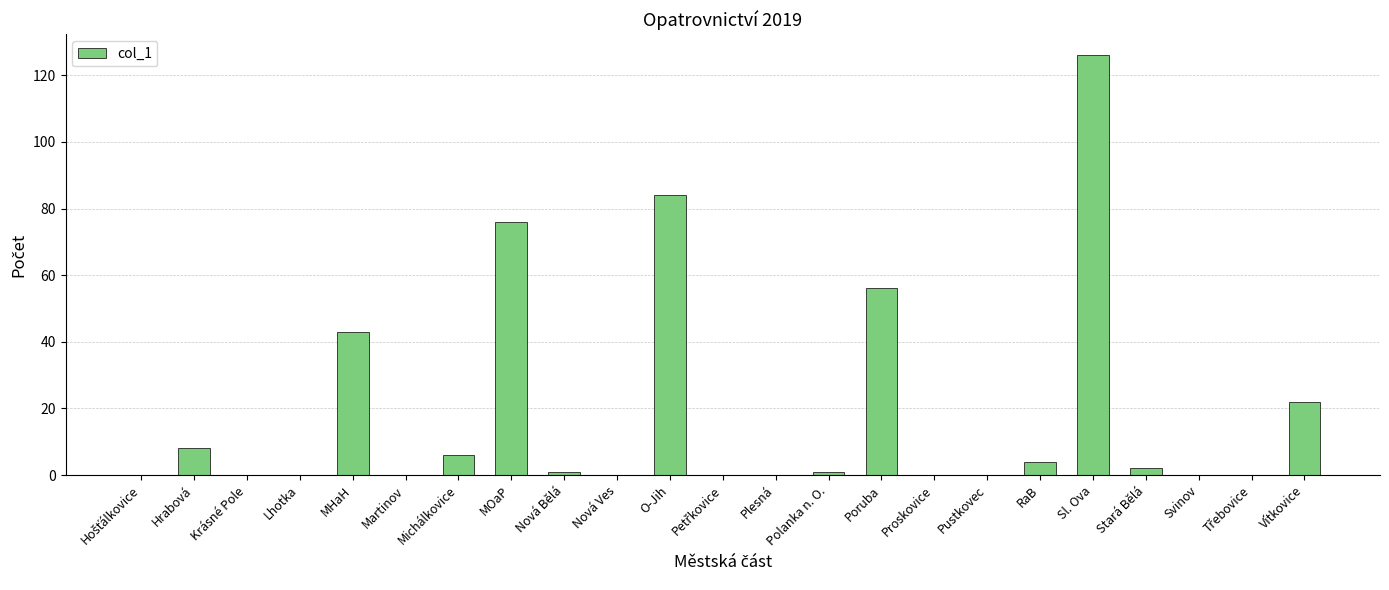

Which category has the highest value across all series?

Sl. Ova